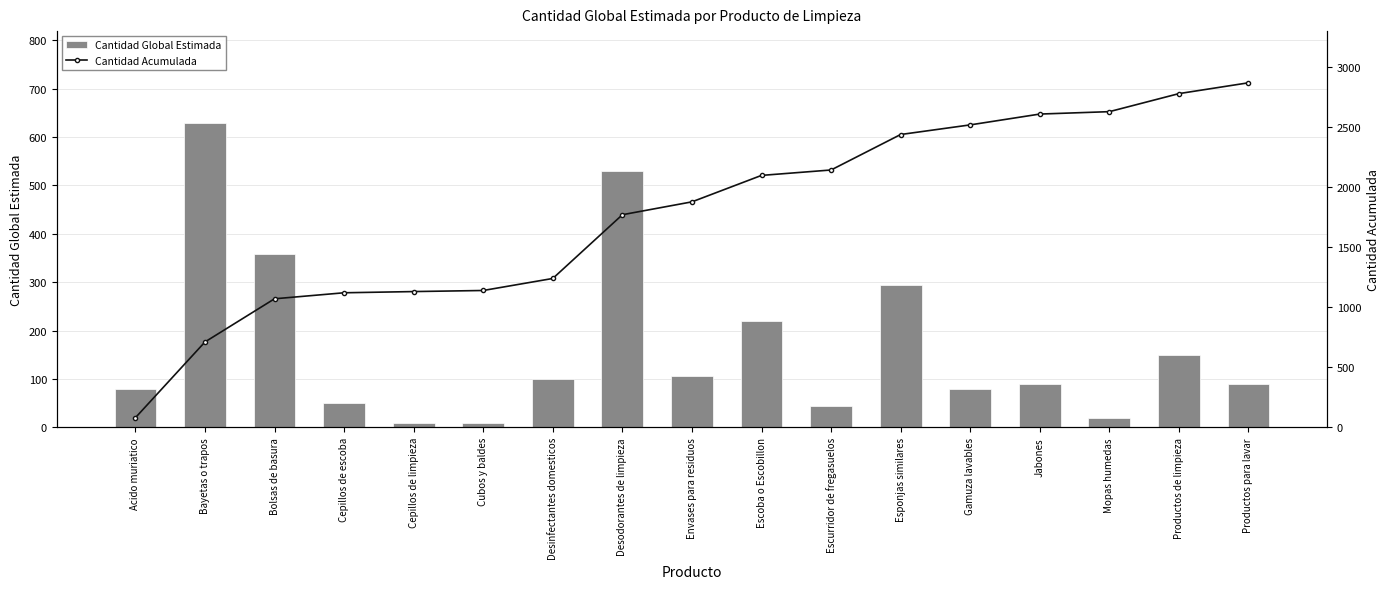

At which label does Cantidad Acumulada reach its minimum?

Acido muriatico